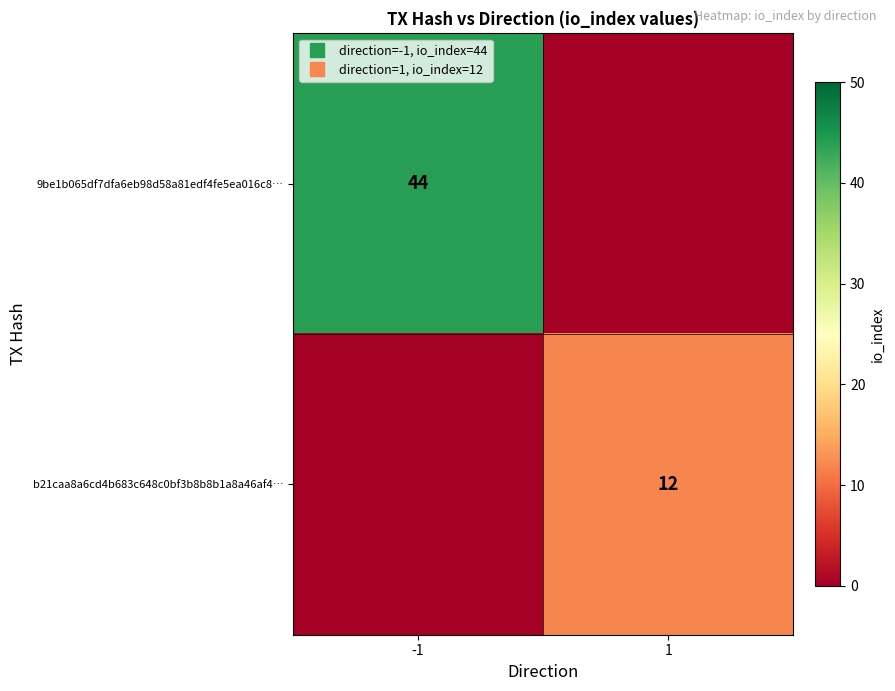

What is the average value of the 9be1b065df7dfa6eb98d58a81edf4fe5ea016c8… series?

22